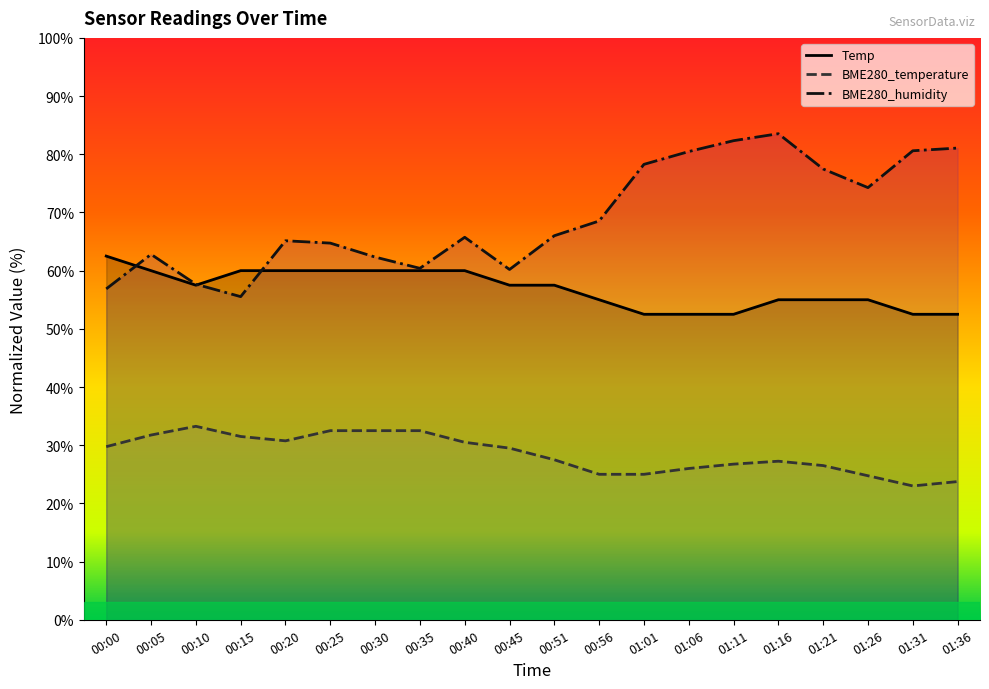

The BME280_temperature series shows 26.0 at 01:06. True or false?

True